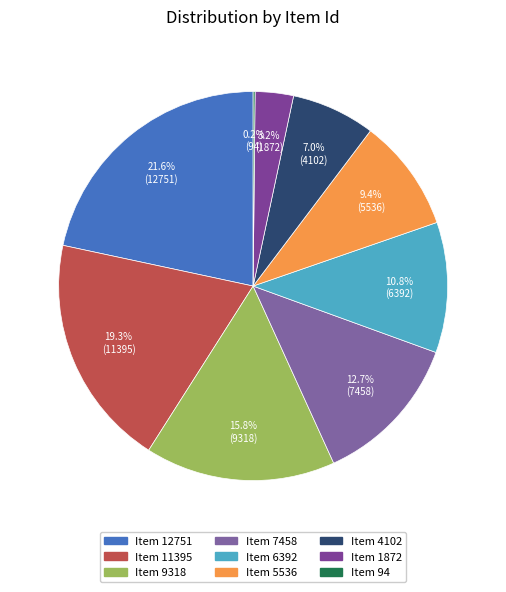

Is it true that Item 9318 is 16% of the pie?

True